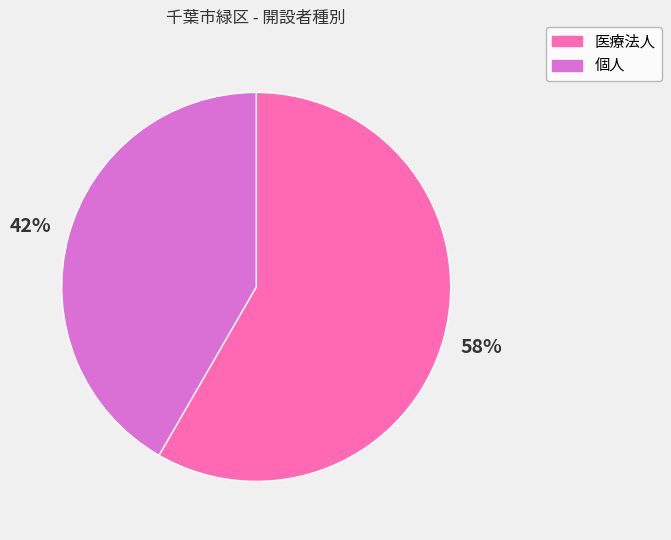

Rank the categories by value from highest to lowest.

医療法人, 個人